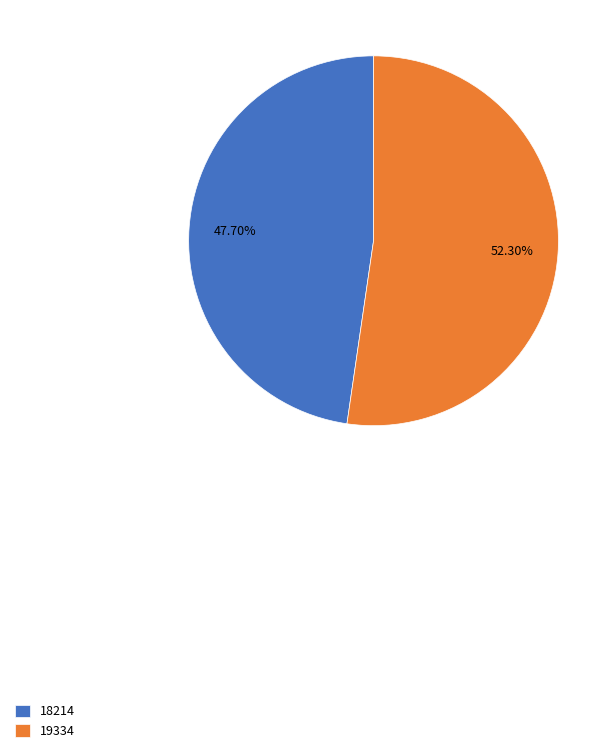

To the nearest percent, what is the average slice percentage?

50%